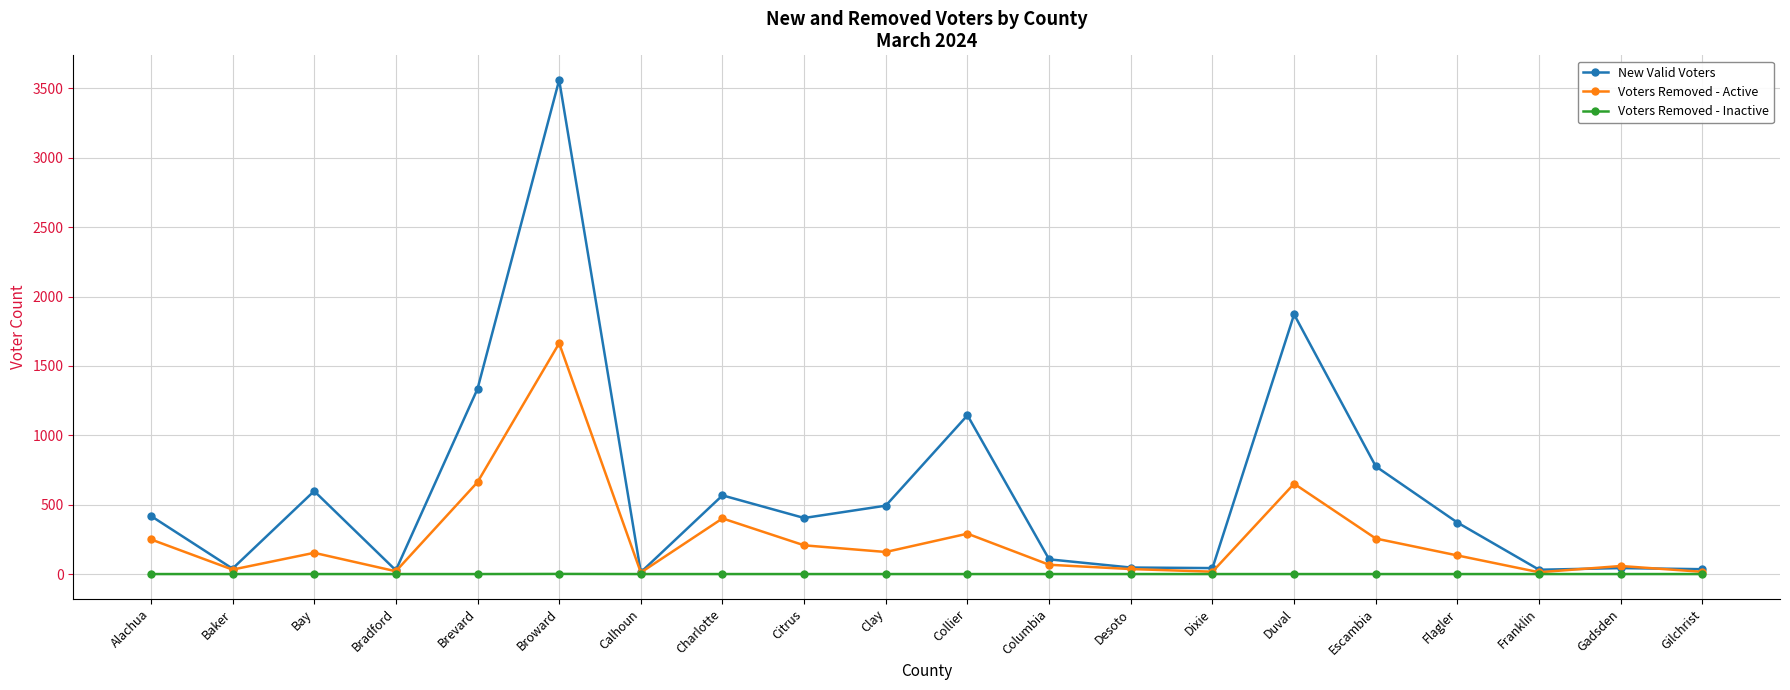

Between Citrus and Escambia, which series saw the biggest shift?

New Valid Voters